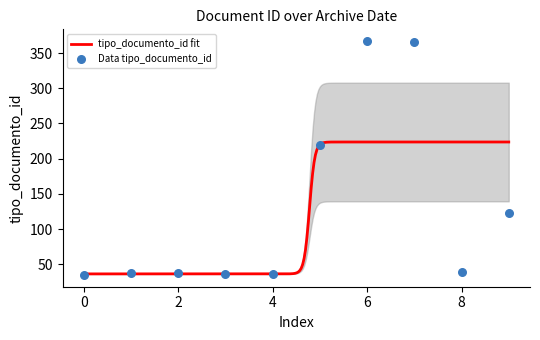

What is the highest value of the tipo_documento_id fit series?

223.8